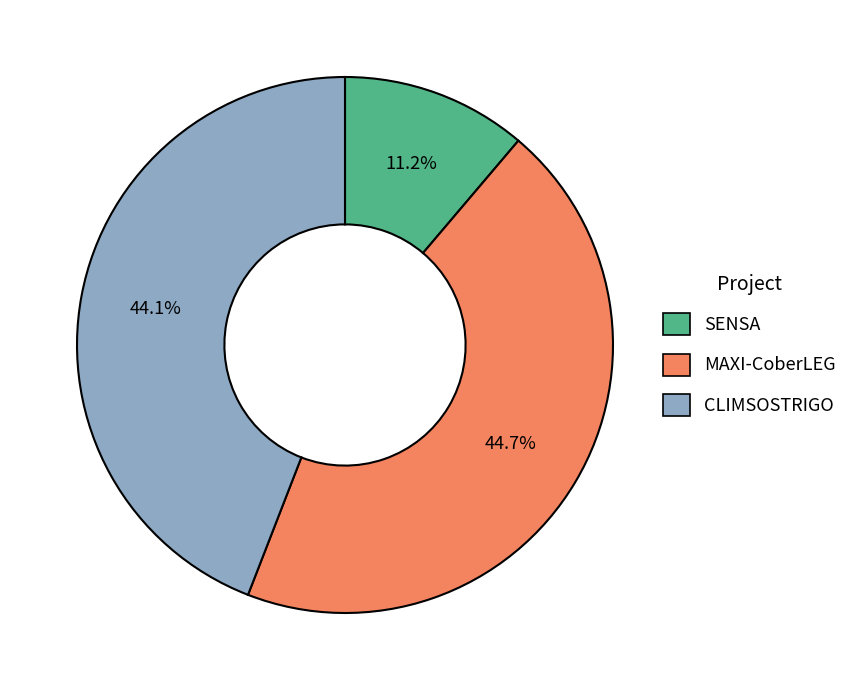

Is there any slice that represents more than half of the pie?

No